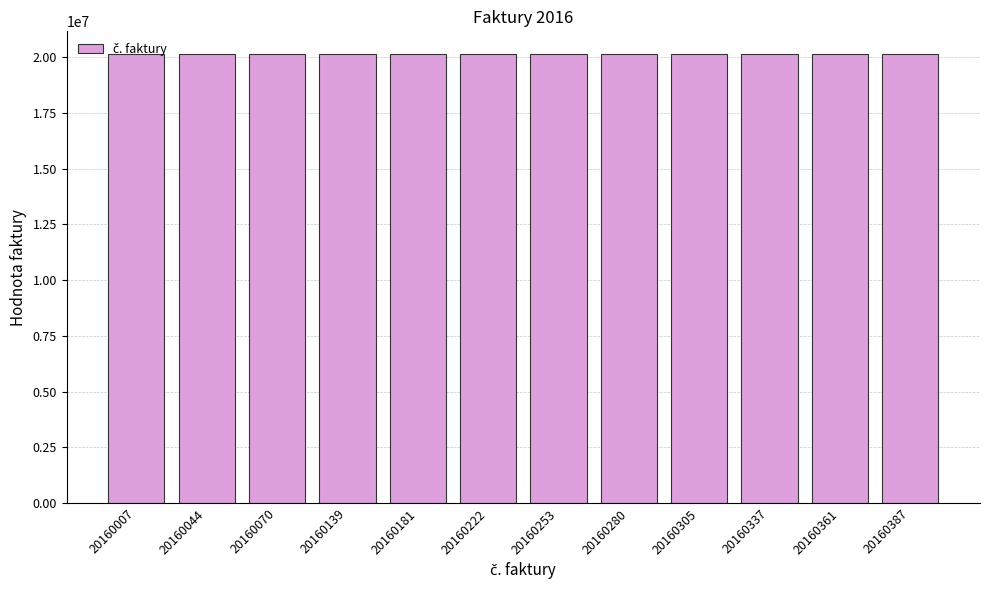

Is it true that the value at 20160280 is 36003776?

False